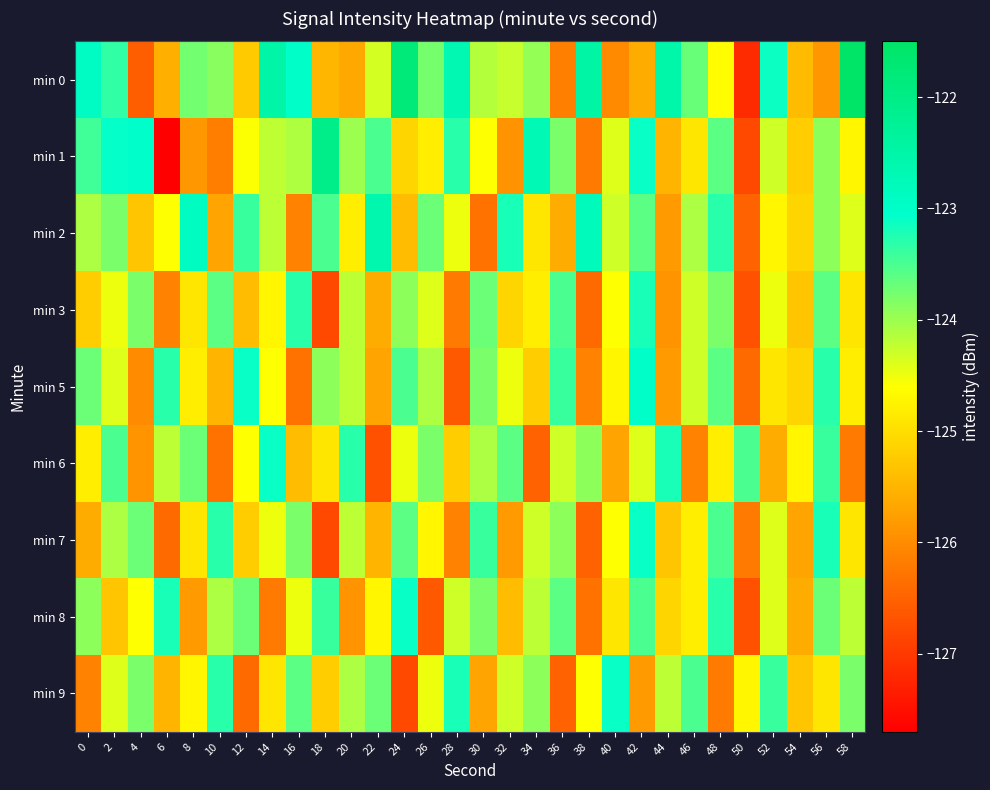

Reading left to right, extract all data points from this chart.

min 0: 0=-122.9	2=-123.3	4=-126.5	6=-125.6	8=-123.7	10=-123.9	12=-125.2	14=-122.5	16=-123.0	18=-125.5	20=-125.6	22=-124.3	24=-121.8	26=-123.8	28=-122.7	30=-124.1	32=-124.3	34=-124.0	36=-126.1	38=-122.5	40=-126.0	42=-125.6	44=-122.5	46=-123.7	48=-124.6	50=-127.2	52=-123.1	54=-125.4	56=-125.8	58=-121.5
min 1: 0=-123.4	2=-123.1	4=-123.0	6=-127.7	8=-125.9	10=-126.2	12=-124.6	14=-124.2	16=-124.1	18=-122.1	20=-124.0	22=-123.5	24=-125.1	26=-124.8	28=-123.3	30=-124.6	32=-125.9	34=-122.7	36=-123.8	38=-126.2	40=-124.4	42=-123.1	44=-125.5	46=-124.9	48=-123.6	50=-126.8	52=-124.3	54=-125.2	56=-123.9	58=-124.7
min 2: 0=-124.1	2=-123.8	4=-125.3	6=-124.6	8=-122.9	10=-125.7	12=-123.4	14=-124.2	16=-126.1	18=-123.5	20=-124.8	22=-122.6	24=-125.4	26=-123.7	28=-124.5	30=-126.3	32=-123.2	34=-124.9	36=-125.6	38=-122.8	40=-124.3	42=-123.6	44=-125.8	46=-124.1	48=-123.3	50=-126.5	52=-124.7	54=-125.1	56=-123.9	58=-124.4
min 3: 0=-125.2	2=-124.5	4=-123.8	6=-126.1	8=-124.9	10=-123.6	12=-125.4	14=-124.7	16=-123.3	18=-126.8	20=-124.2	22=-125.6	24=-123.9	26=-124.4	28=-126.2	30=-123.7	32=-125.1	34=-124.8	36=-123.5	38=-126.4	40=-124.6	42=-123.2	44=-125.9	46=-124.3	48=-123.8	50=-126.7	52=-124.5	54=-125.3	56=-123.6	58=-124.9
min 5: 0=-123.7	2=-124.4	4=-126.0	6=-123.3	8=-124.8	10=-125.5	12=-123.1	14=-124.6	16=-126.3	18=-123.9	20=-124.2	22=-125.7	24=-123.5	26=-124.1	28=-126.6	30=-123.8	32=-124.5	34=-125.2	36=-123.4	38=-126.1	40=-124.7	42=-123.0	44=-125.8	46=-124.3	48=-123.6	50=-126.4	52=-124.9	54=-125.1	56=-123.3	58=-124.8
min 6: 0=-124.8	2=-123.5	4=-125.9	6=-124.2	8=-123.7	10=-126.3	12=-124.6	14=-123.1	16=-125.4	18=-124.9	20=-123.3	22=-126.7	24=-124.5	26=-123.8	28=-125.2	30=-124.1	32=-123.6	34=-126.5	36=-124.3	38=-123.9	40=-125.7	42=-124.4	44=-123.2	46=-126.1	48=-124.8	50=-123.5	52=-125.6	54=-124.7	56=-123.4	58=-126.2
min 7: 0=-125.6	2=-124.1	4=-123.7	6=-126.4	8=-124.9	10=-123.3	12=-125.2	14=-124.5	16=-123.8	18=-126.8	20=-124.2	22=-125.5	24=-123.6	26=-124.7	28=-126.1	30=-123.4	32=-125.8	34=-124.3	36=-123.9	38=-126.5	40=-124.6	42=-123.1	44=-125.3	46=-124.8	48=-123.5	50=-126.2	52=-124.4	54=-125.7	56=-123.2	58=-124.9
min 8: 0=-123.9	2=-125.3	4=-124.6	6=-123.2	8=-125.8	10=-124.1	12=-123.7	14=-126.2	16=-124.5	18=-123.4	20=-125.9	22=-124.7	24=-123.1	26=-126.6	28=-124.3	30=-123.8	32=-125.4	34=-124.2	36=-123.6	38=-126.3	40=-124.9	42=-123.5	44=-125.1	46=-124.8	48=-123.3	50=-126.7	52=-124.4	54=-125.6	56=-123.7	58=-124.2
min 9: 0=-126.1	2=-124.4	4=-123.8	6=-125.5	8=-124.7	10=-123.3	12=-126.4	14=-124.9	16=-123.6	18=-125.2	20=-124.1	22=-123.7	24=-126.8	26=-124.5	28=-123.2	30=-125.7	32=-124.3	34=-123.9	36=-126.5	38=-124.6	40=-123.1	42=-125.8	44=-124.2	46=-123.5	48=-126.2	50=-124.7	52=-123.4	54=-125.3	56=-124.9	58=-123.8